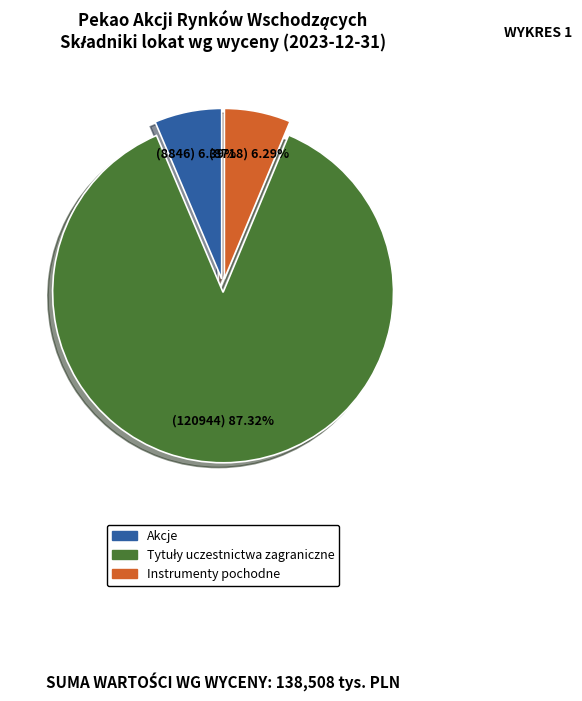

Is Akcje the majority of the pie?

No